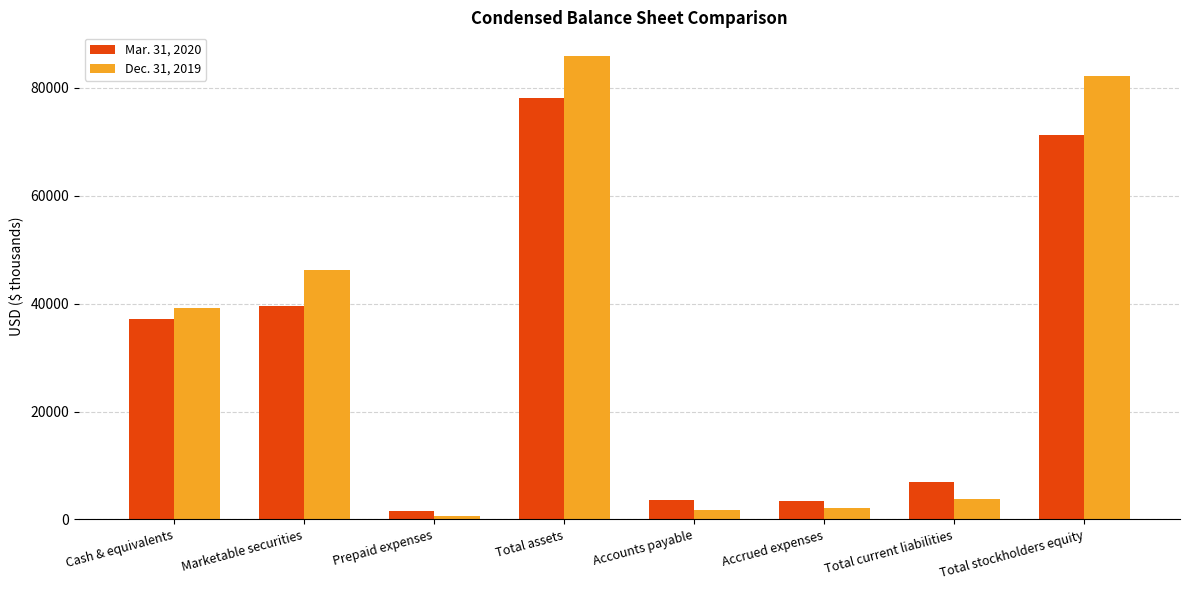

Is the value of Mar. 31, 2020 at Accounts payable greater than the value of Dec. 31, 2019 at Prepaid expenses?

Yes